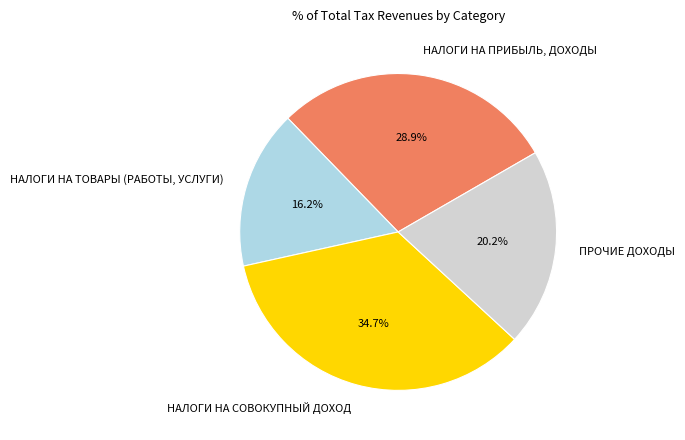

Rank the categories by value from highest to lowest.

НАЛОГИ НА СОВОКУПНЫЙ ДОХОД, НАЛОГИ НА ПРИБЫЛЬ, ДОХОДЫ, ПРОЧИЕ ДОХОДЫ, НАЛОГИ НА ТОВАРЫ (РАБОТЫ, УСЛУГИ)